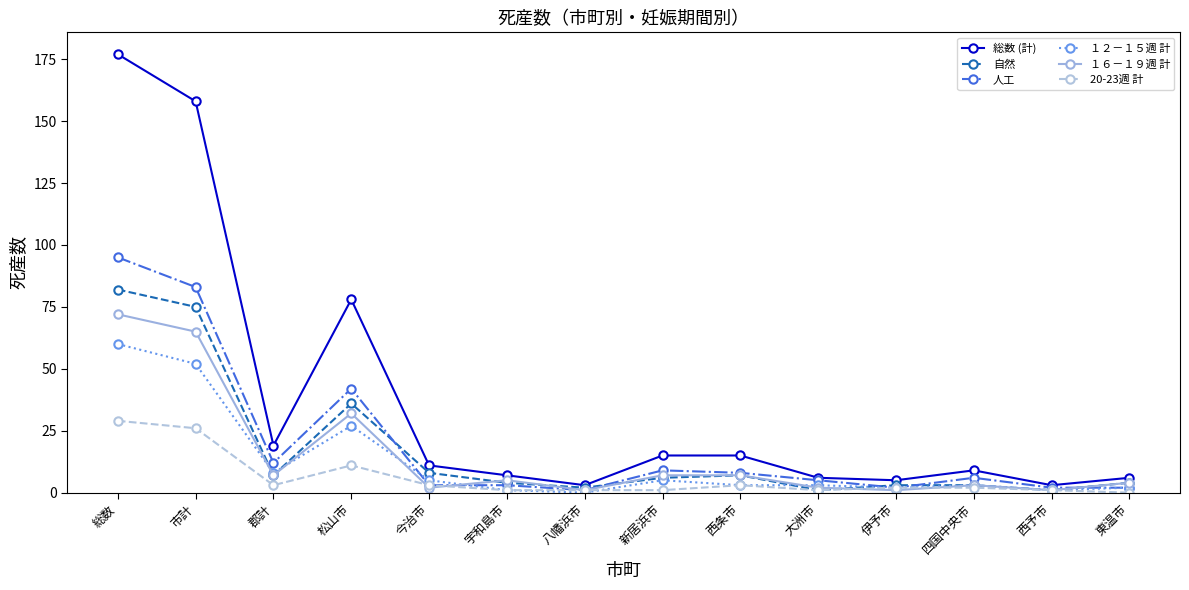

How many values in １２－１５週 計 are above zero?

13